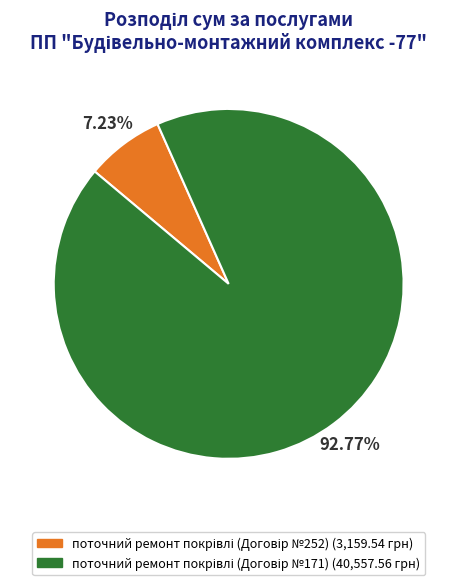

To the nearest percent, what is the average slice percentage?

50%